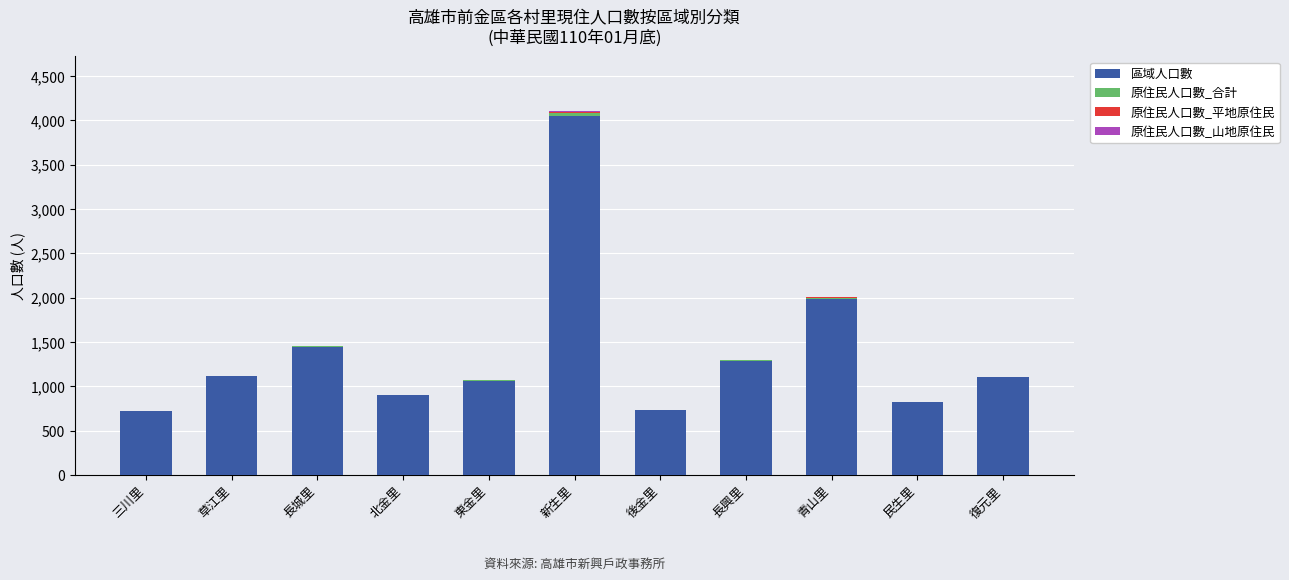

What is the sum of all 區域人口數 values?

15220